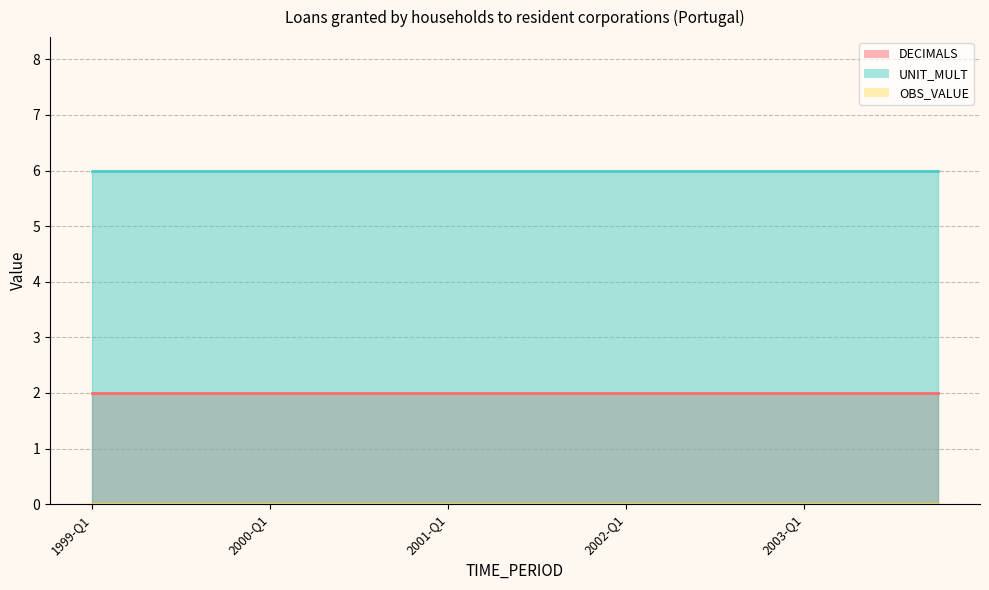

True or false: DECIMALS has more than 0 interior local peaks.

False